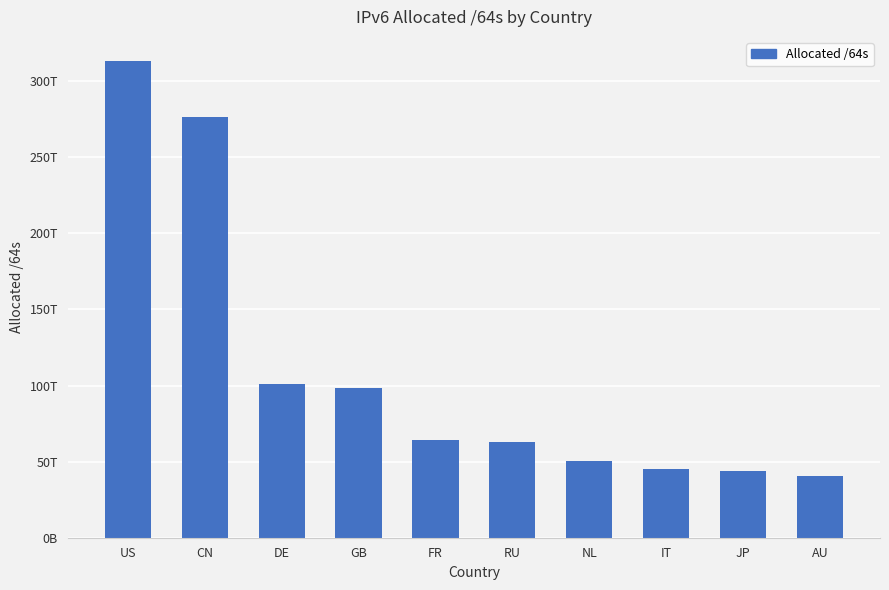

Are the bars horizontal?

No